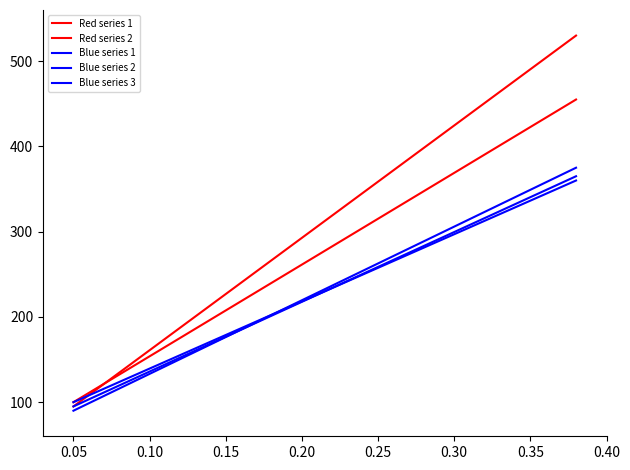

How many values in the Blue series 2 series exceed 222?

16